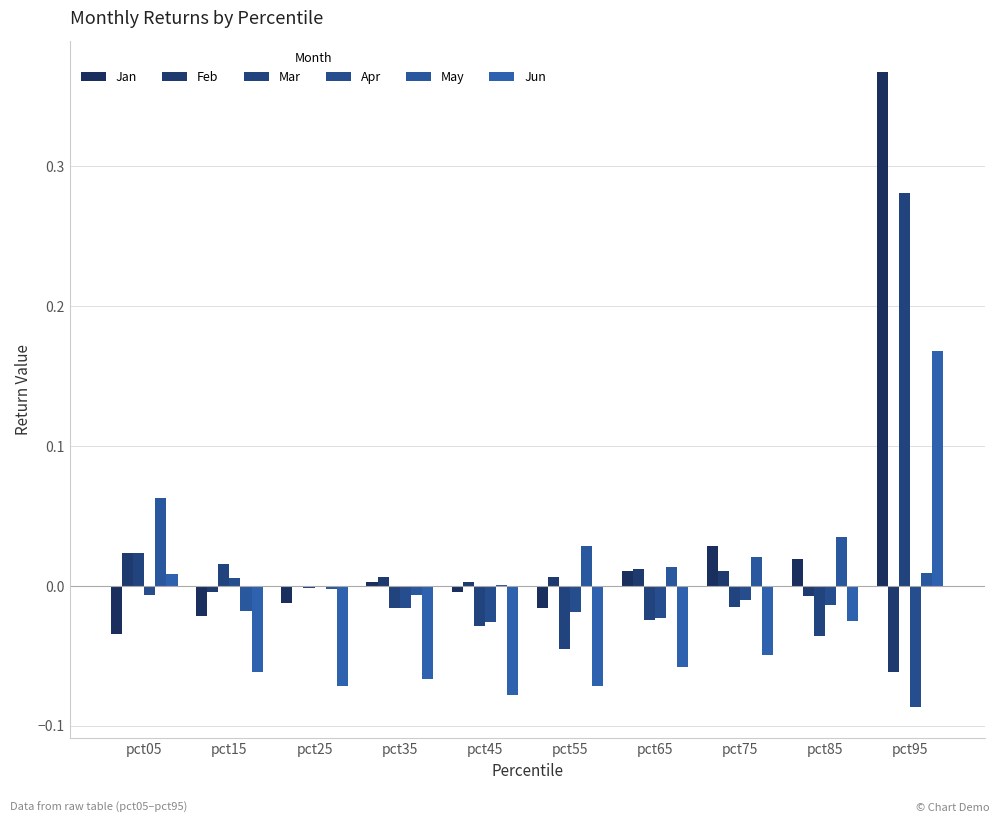

At which label does Mar first exceed 0?

pct05